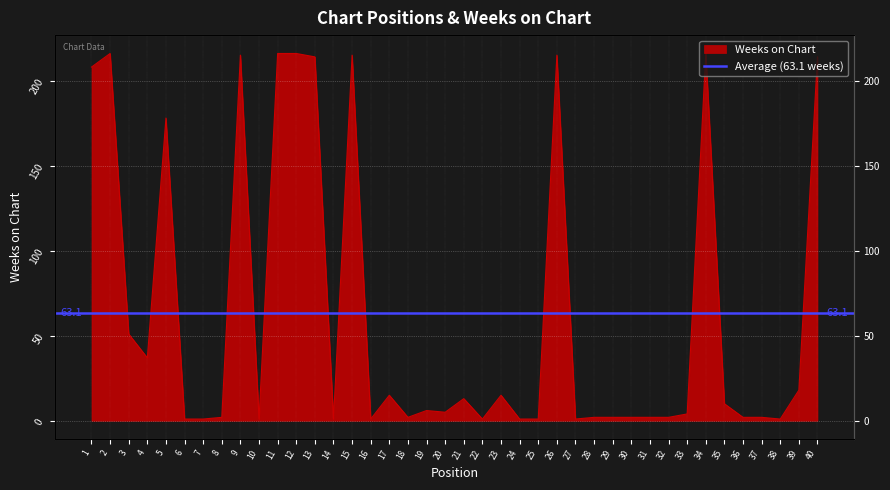

At which label is the value closest to 108?

3